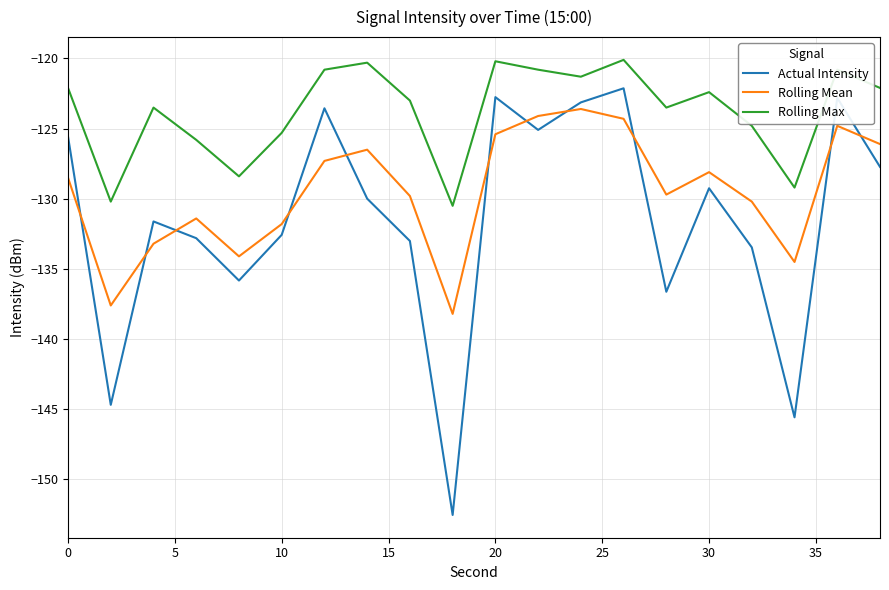

How many lines are shown in the chart?

3